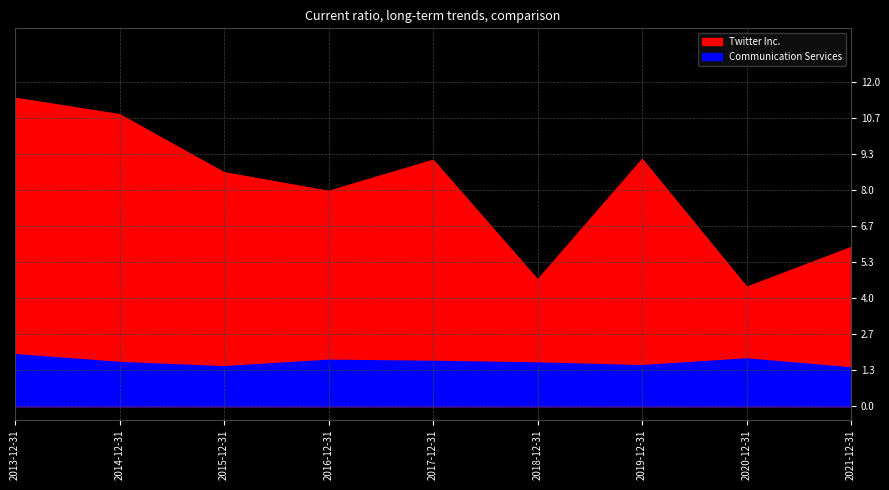

True or false: Communication Services and Twitter Inc. intersect in this chart.

False